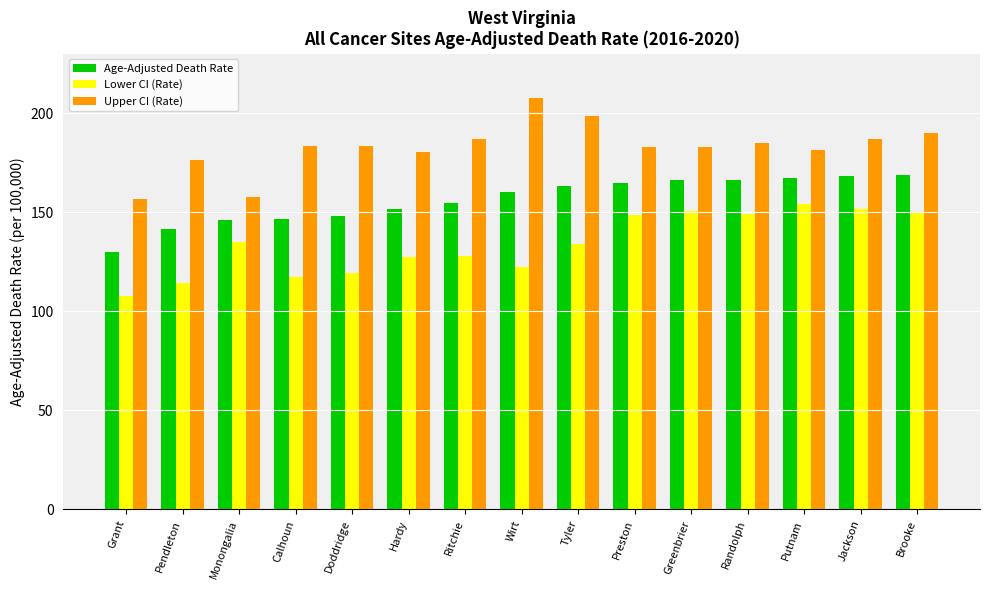

Are the bars horizontal?

No